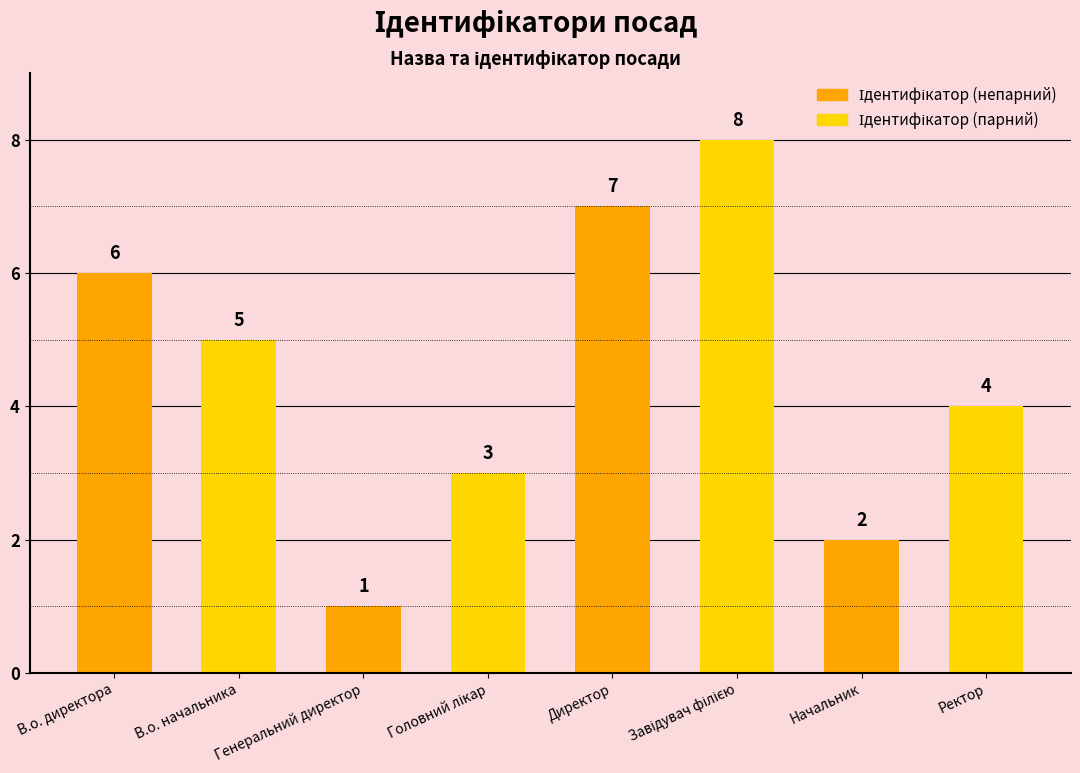

What is the difference between the values at В.о. директора and Начальник?

4